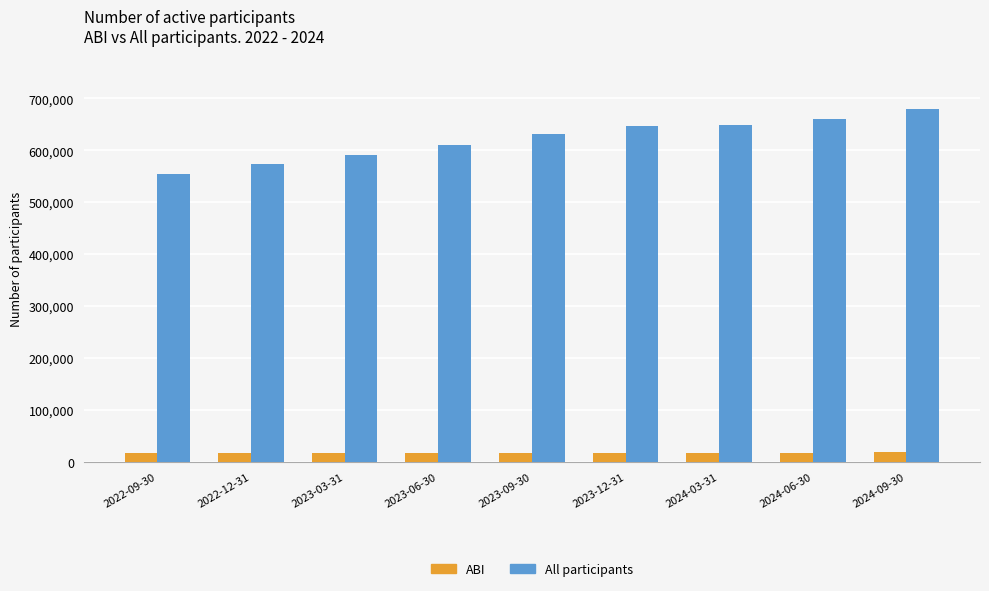

Is the value of ABI at 2023-06-30 greater than the value of All participants at 2023-09-30?

No